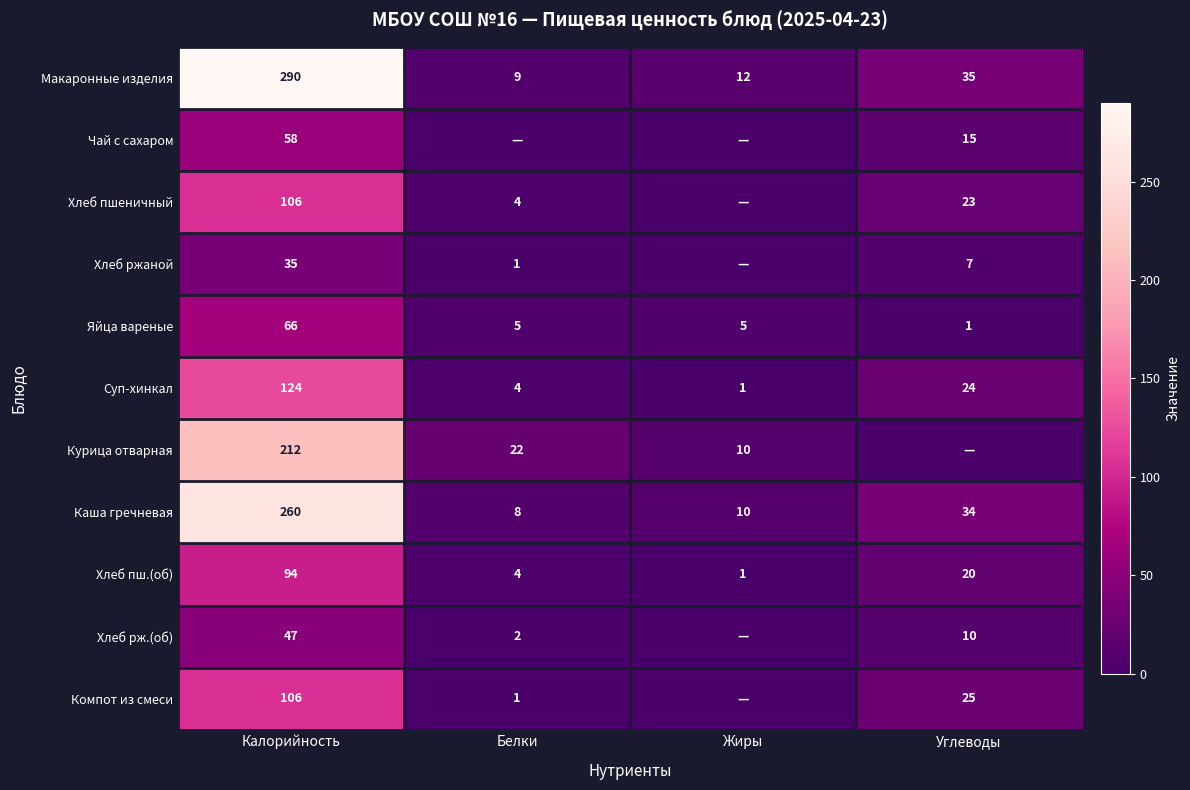

Is the value of Яйца вареные at Калорийность greater than the value of Суп-хинкал at Жиры?

Yes